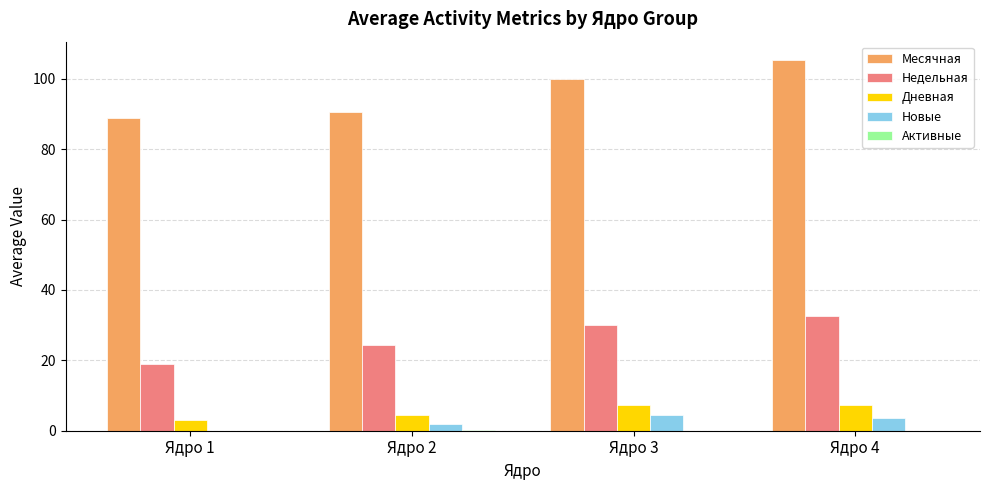

What is the sum of all Дневная values?

22.1